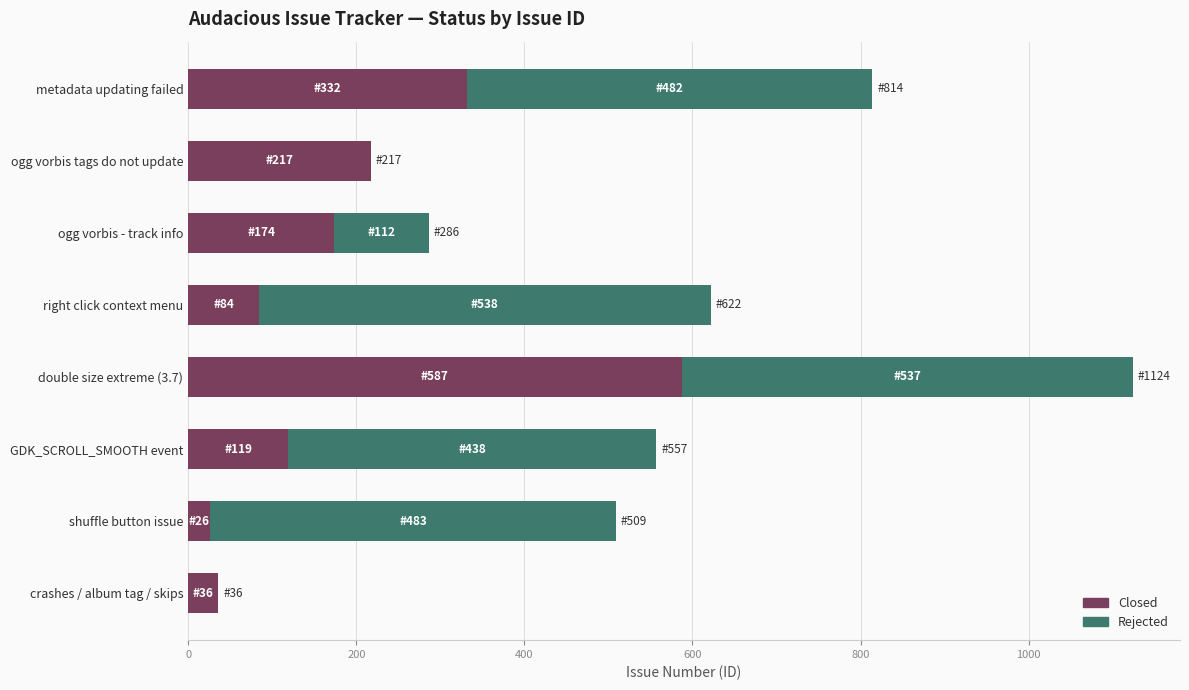

The Closed series shows 84 at right click context menu. True or false?

True